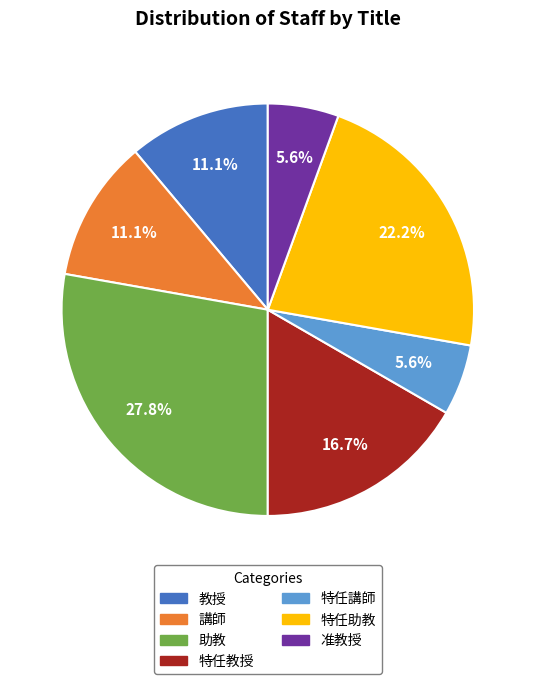

How many slices are in this pie chart?

7